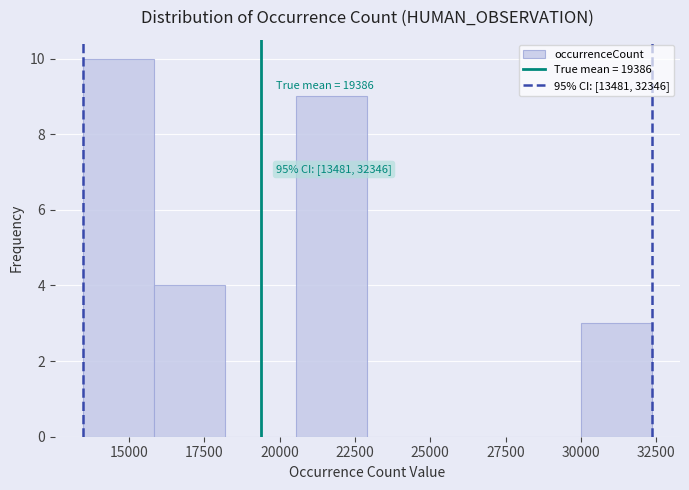

Which range on the x-axis has the tallest bar?

13500 to 16000